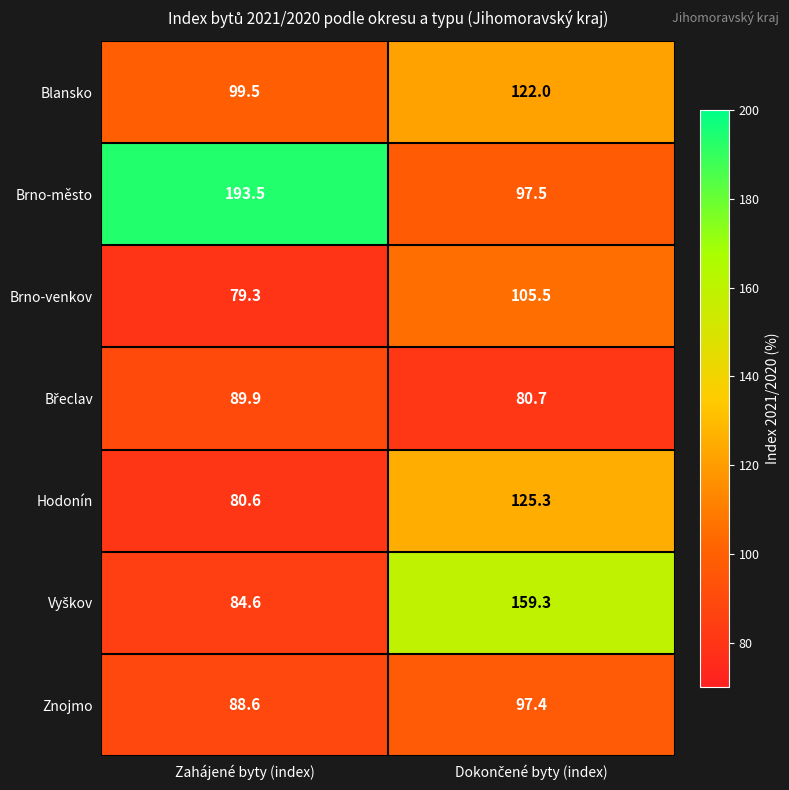

What is the minimum value for Znojmo?

88.6